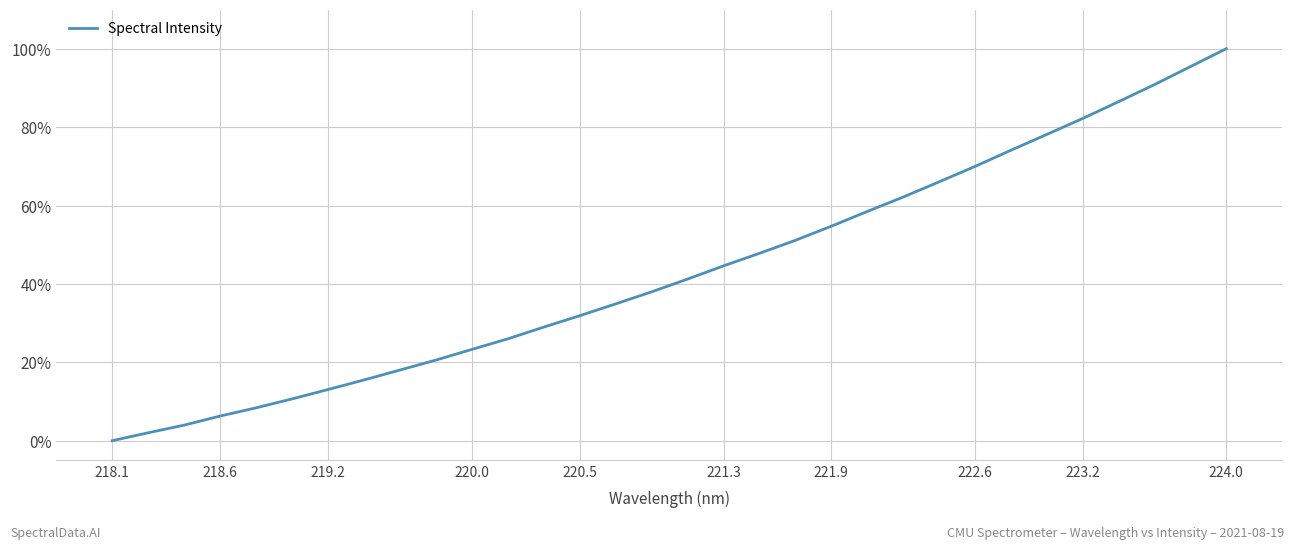

Reading left to right, list all the values displayed in this chart.

0.0	2.0	4.0	6.3	8.4	10.7	13.1	15.5	18.0	20.6	23.3	26.0	29.0	31.9	34.9	38.0	41.2	44.6	47.8	51.1	54.7	58.5	62.2	66.0	70.0	74.1	78.1	82.2	86.5	90.8	95.4	100.0